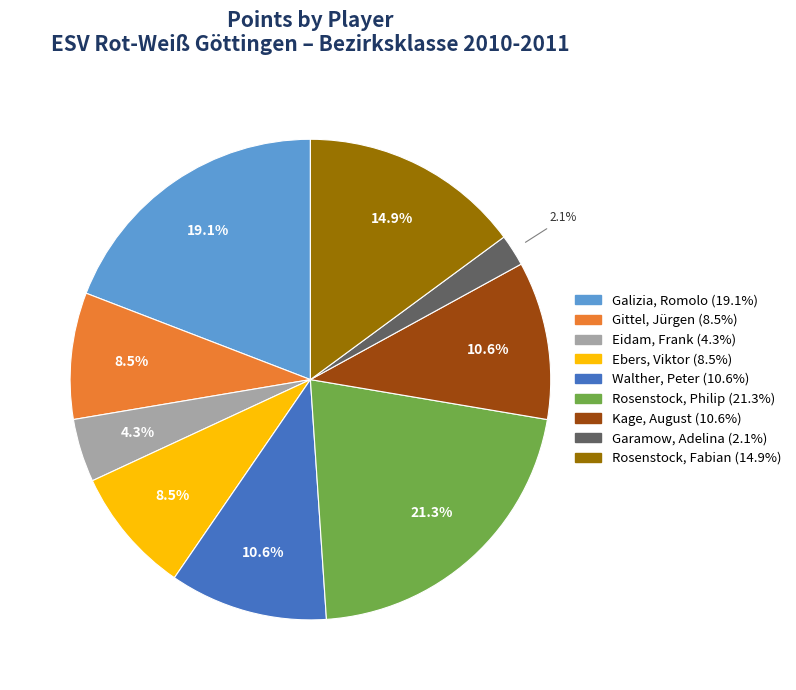

To the nearest percent, what is the difference between the largest and smallest slice percentages?

19%